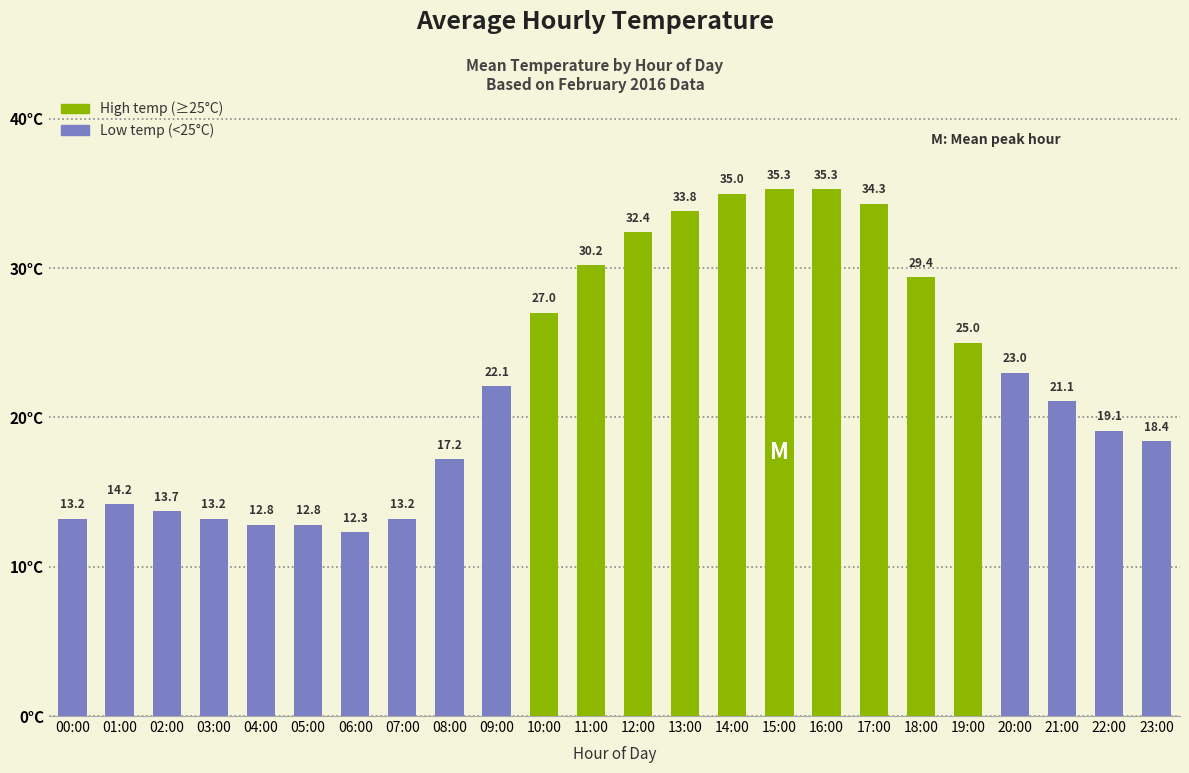

What is the change in value from 20:00 to 23:00?

-4.6